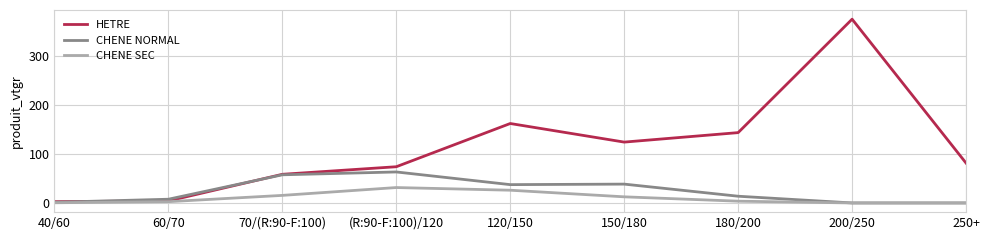

True or false: HETRE and CHENE NORMAL intersect in this chart.

True